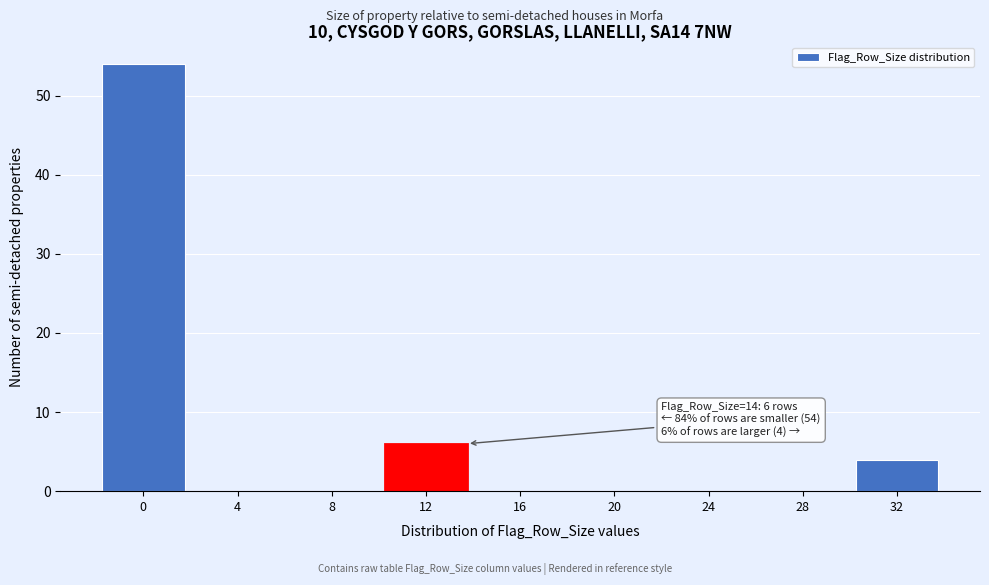

Reading left to right, extract all data points from this chart.

0=54	4=0	8=0	12=6	16=0	20=0	24=0	28=0	32=4